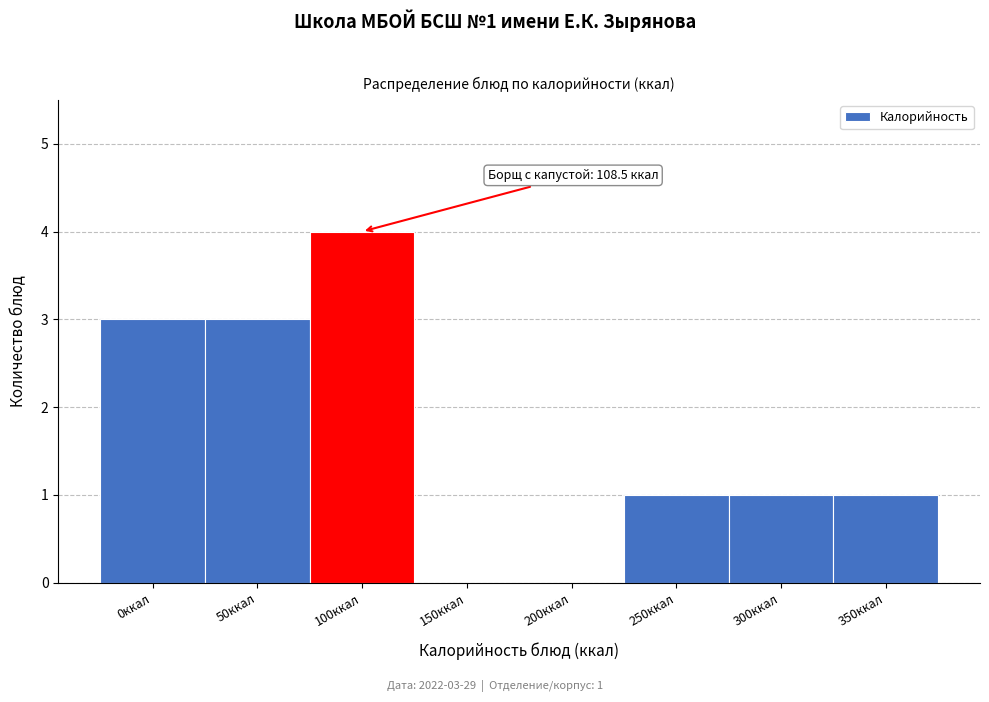

Reading right to left, what are all the values shown in this chart?

350ккал=1	300ккал=1	250ккал=1	200ккал=0	150ккал=0	100ккал=4	50ккал=3	0ккал=3